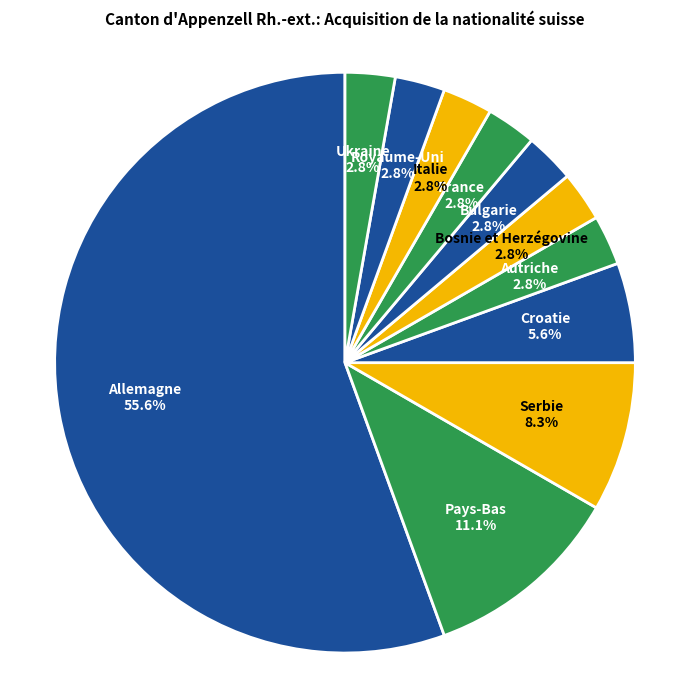

How many segments does this pie chart have?

11